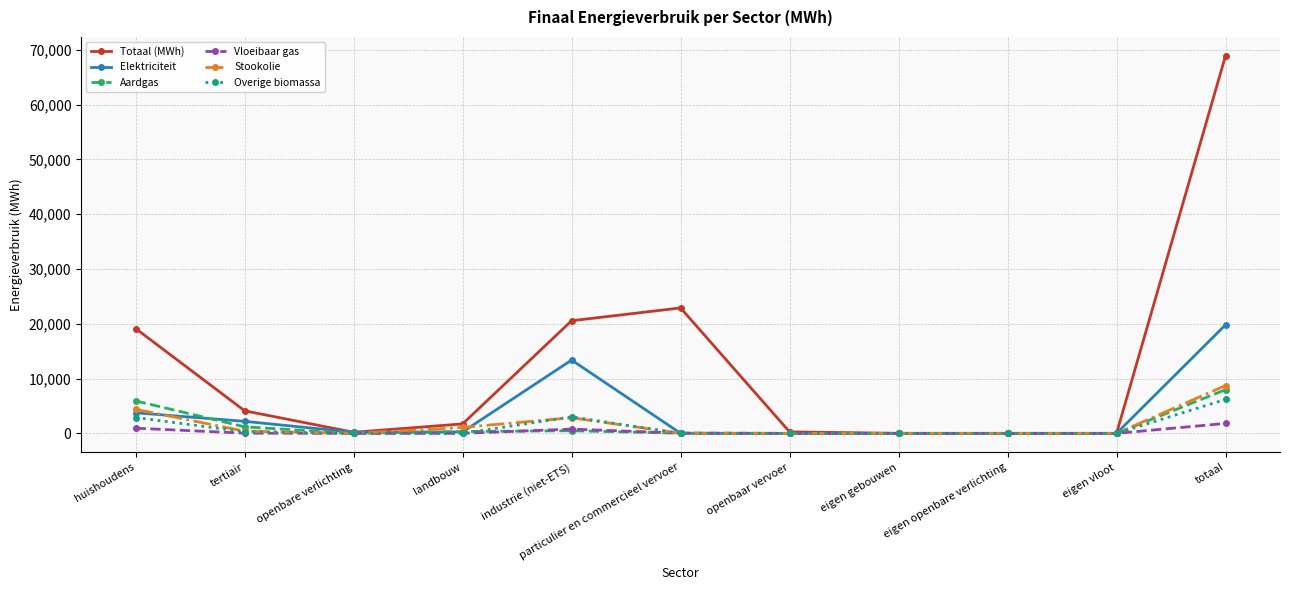

Does the chart display data point markers on the line(s)?

Yes